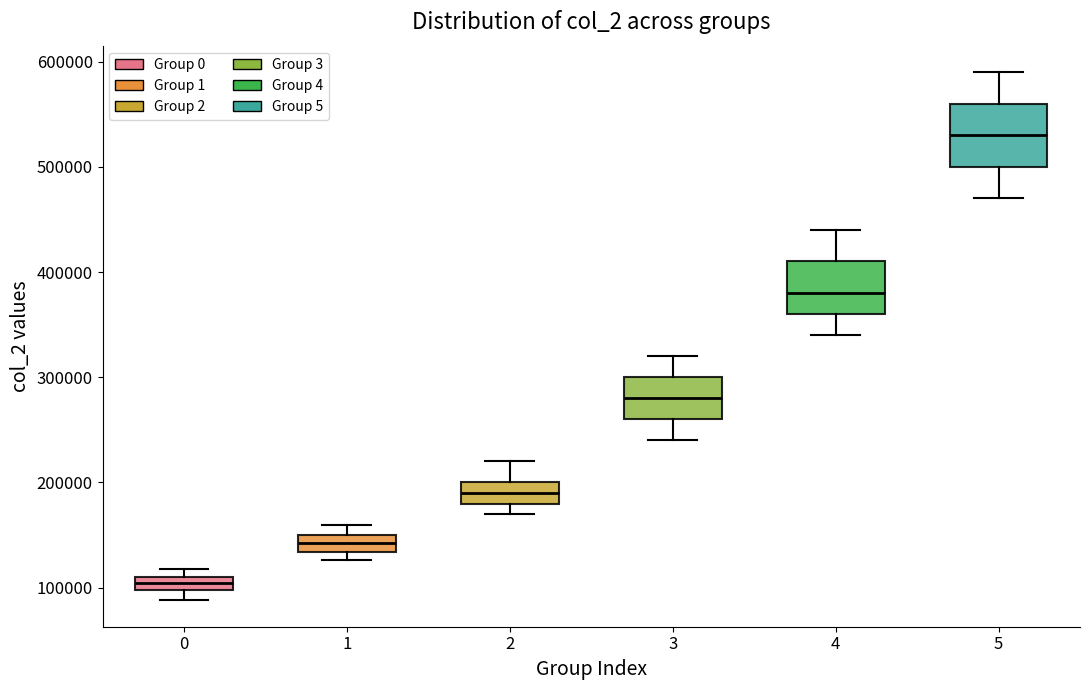

Comparing the boxes themselves (not the whiskers), which one is the tallest?

5